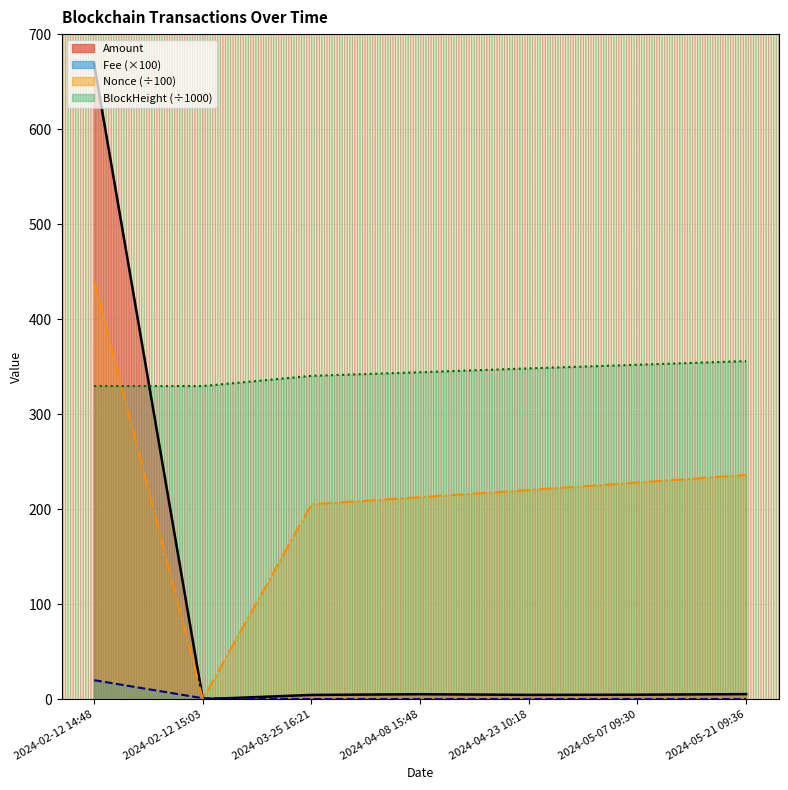

Which series ends up on top after the final intersection of Nonce and BlockHeight?

BlockHeight